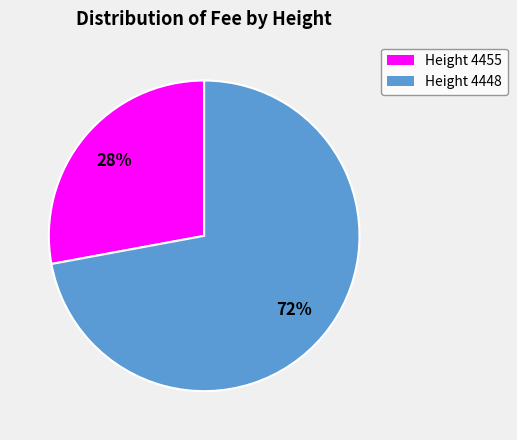

Rank the categories by value from highest to lowest.

Height 4448, Height 4455